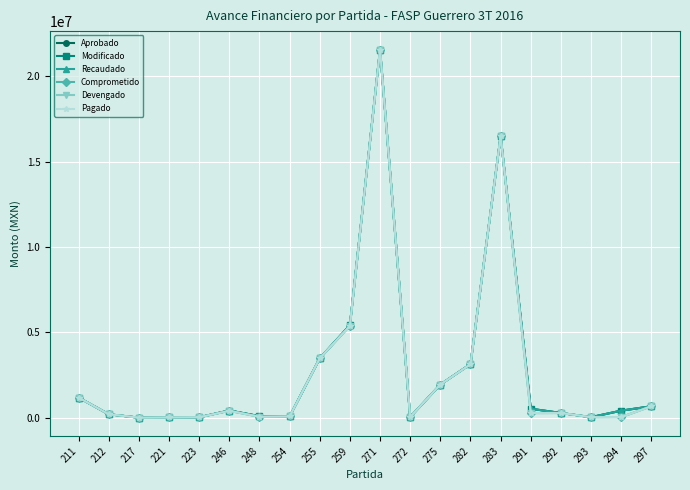

What is the sum of all Devengado values?

55245646.3